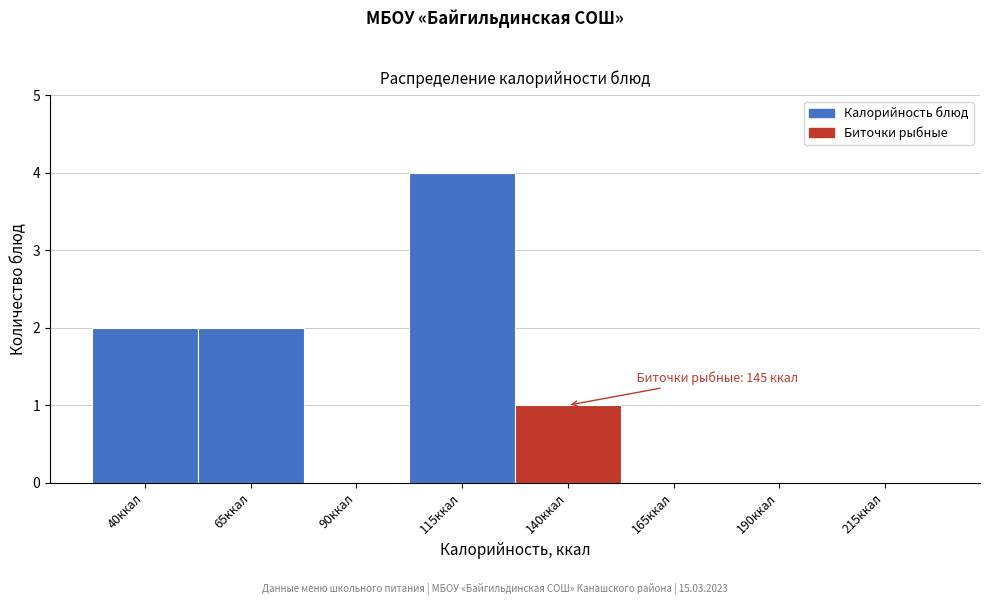

Reading right to left, extract all data points from this chart.

215ккал=0	190ккал=0	165ккал=0	140ккал=1	115ккал=4	90ккал=0	65ккал=2	40ккал=2